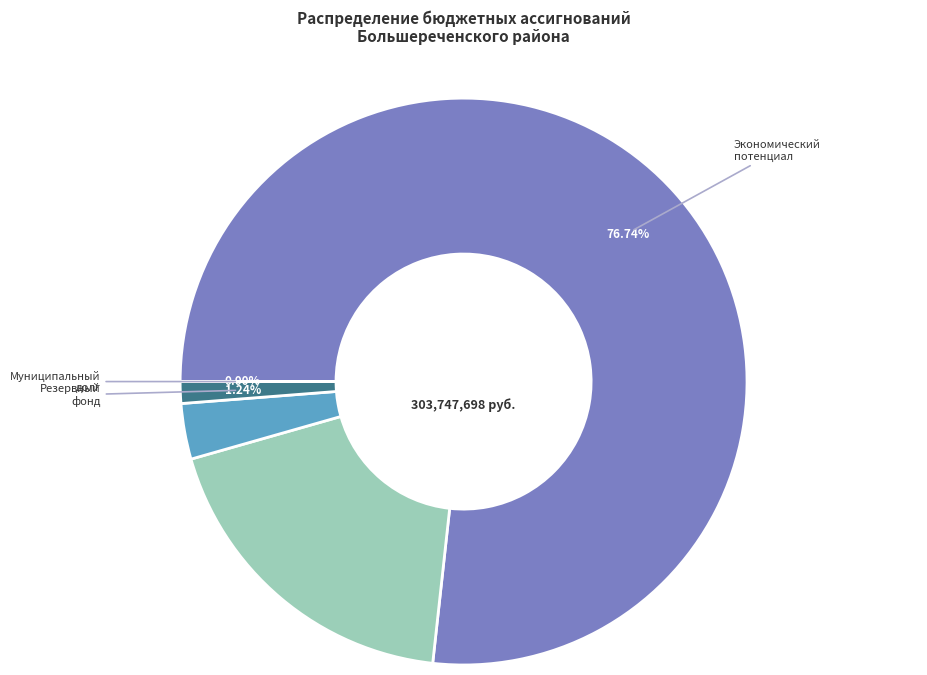

Is there a majority slice in this chart?

Yes